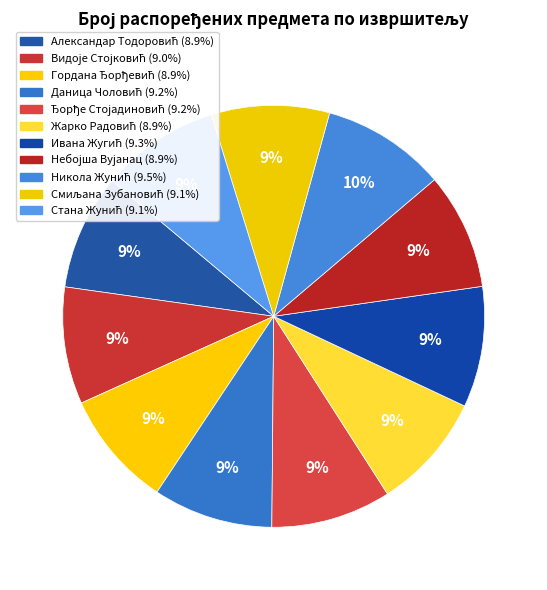

To the nearest percent, what is the combined percentage of Жарко Радовић and Александар Тодоровић?

18%